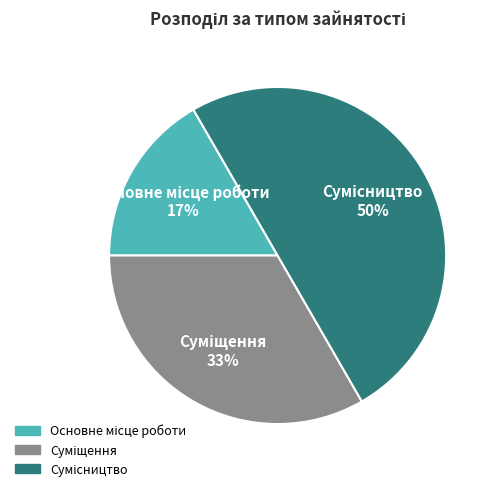

To the nearest percent, what is the average slice percentage?

33%